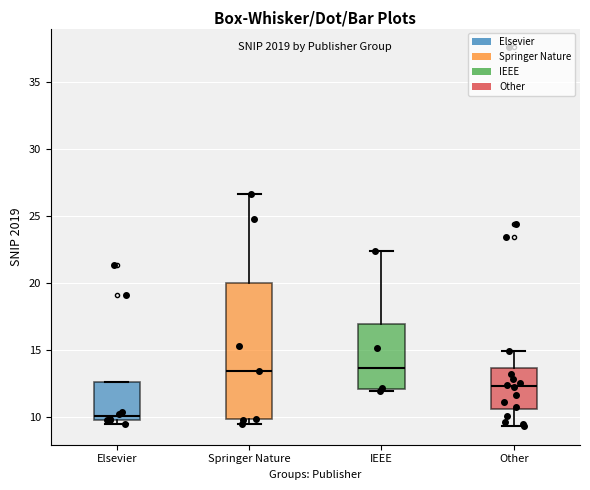

Reading left to right, transcribe this box plot: for each box, give where its median line is, the range the box spans, and where its two whiskers end, as read against the y-axis. The values are not printed on the chart, so give them approximately, as read against the axis.

Elsevier: median 10.0 (just above the box's lower edge), box 10.0 to 12.5, whiskers 9.5 to 12.5
Springer Nature: median 13.5, box 10.0 to 20.0, whiskers 9.5 to 26.5
IEEE: median 13.5, box 12.0 to 17.0, whiskers 12.0 (just below the box's lower edge) to 22.5
Other: median 12.5, box 10.5 to 13.5, whiskers 9.5 to 15.0